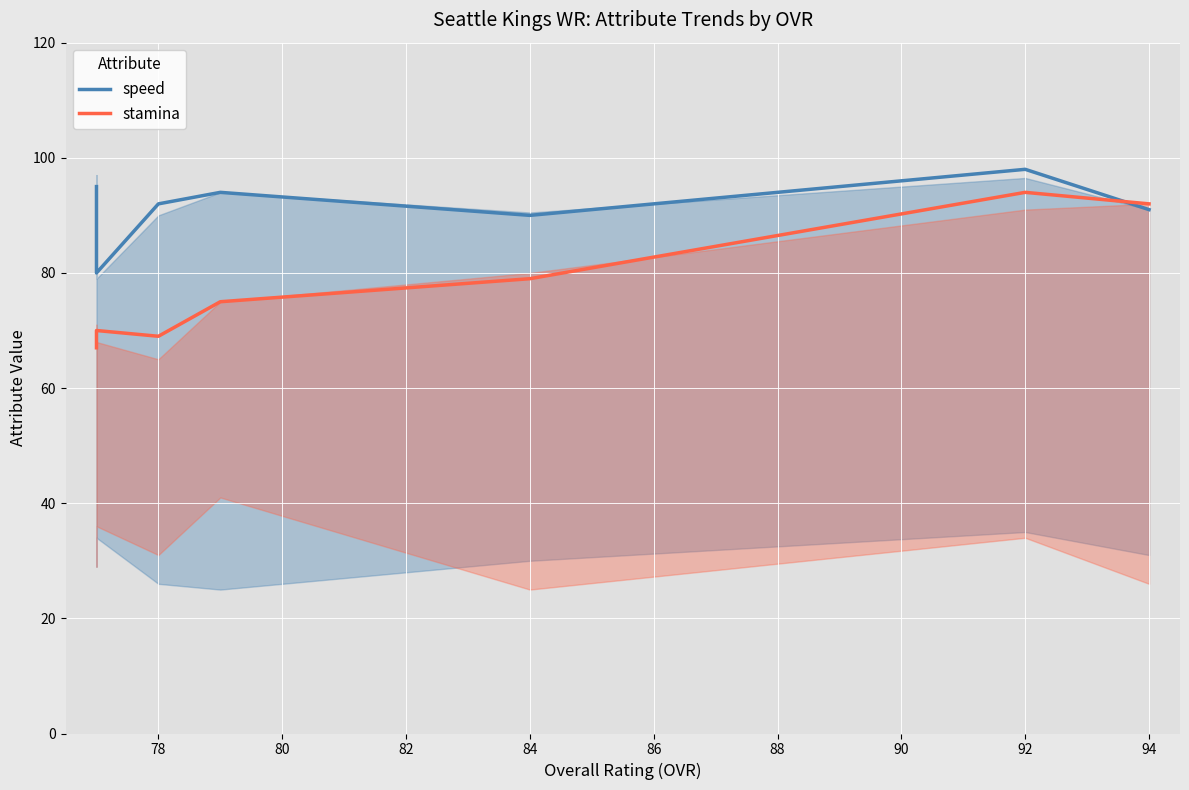

In stamina, how many points are lower than both neighbors (excluding endpoints)?

1